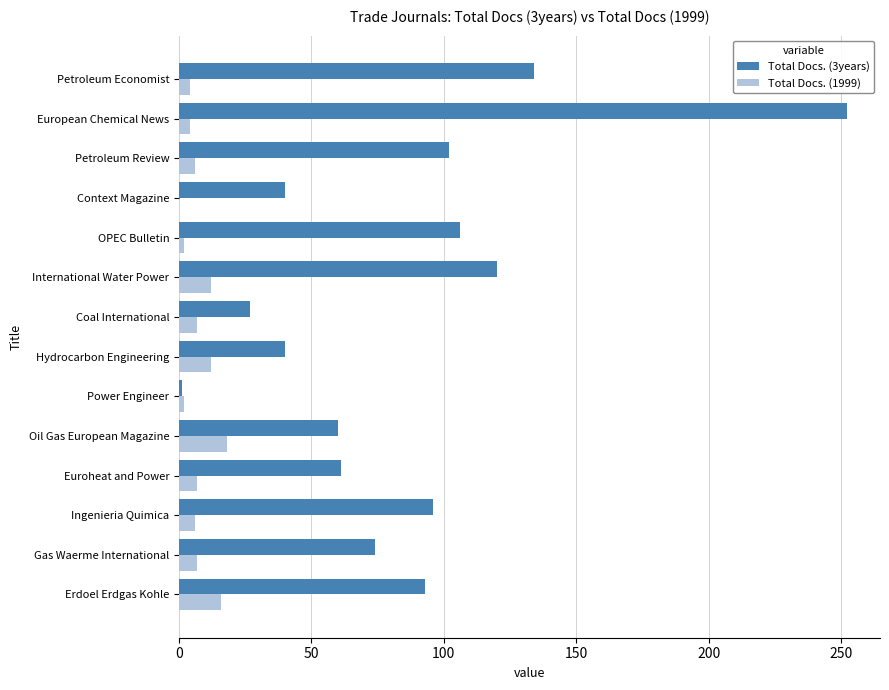

Which label corresponds to the largest value in the chart?

European Chemical News